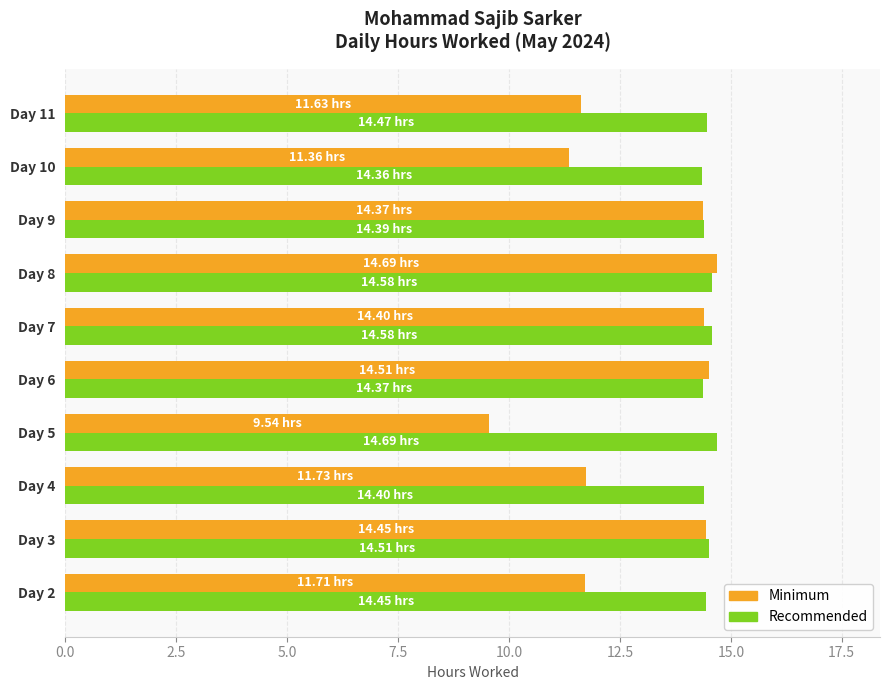

Rank the series by their average value, from lowest to highest.

Minimum, Recommended